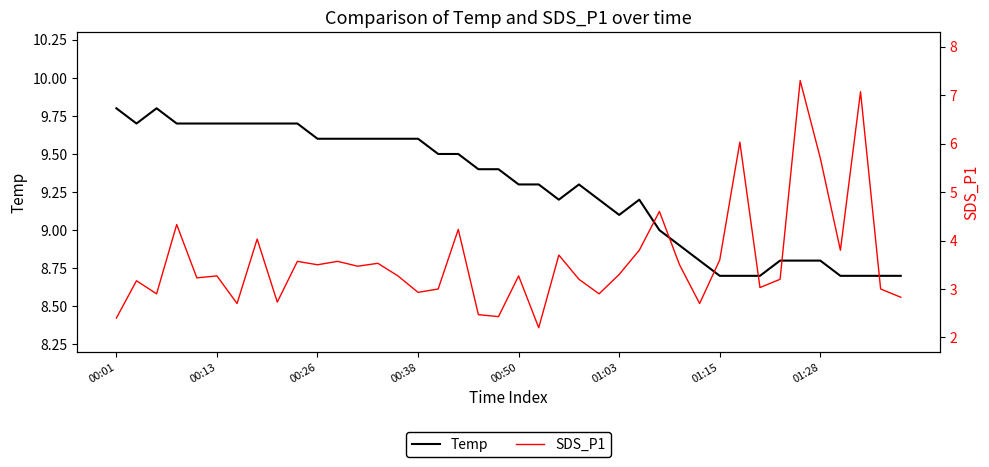

At which category does the chart reach its peak across all series?

00:01